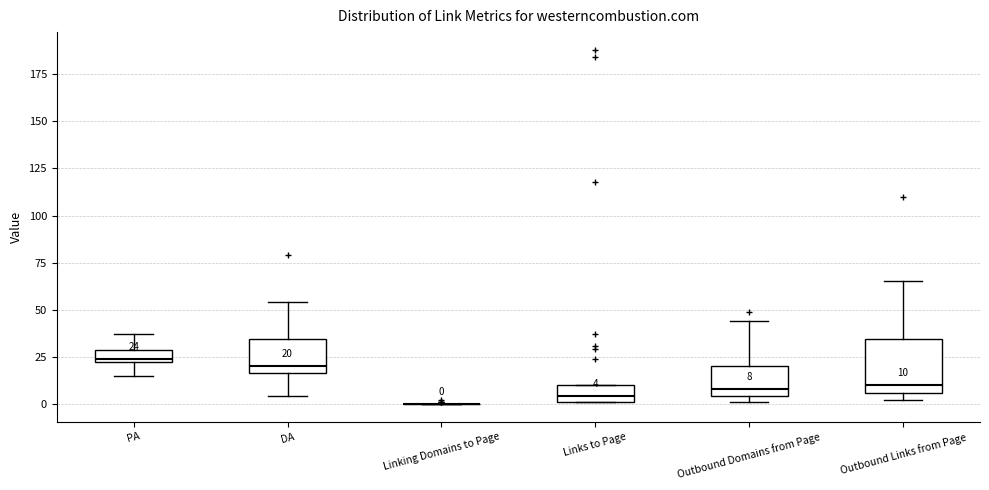

Comparing the boxes themselves (not the whiskers), which one is the tallest?

Outbound Links from Page